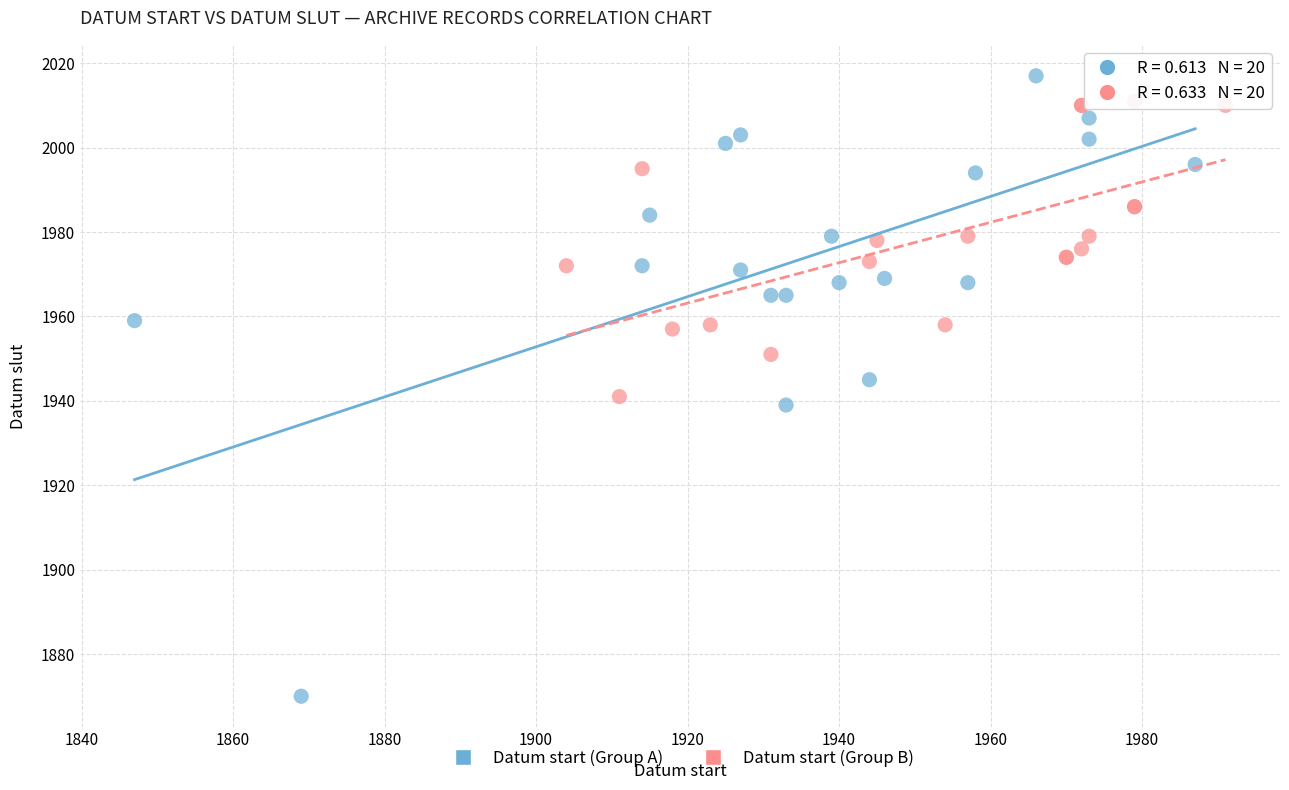

Which series has the widest spread of Y values?

Datum start (Group A)